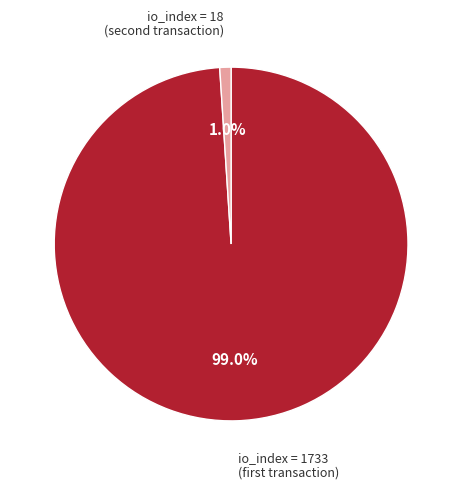

Count the number of slices in the pie.

2